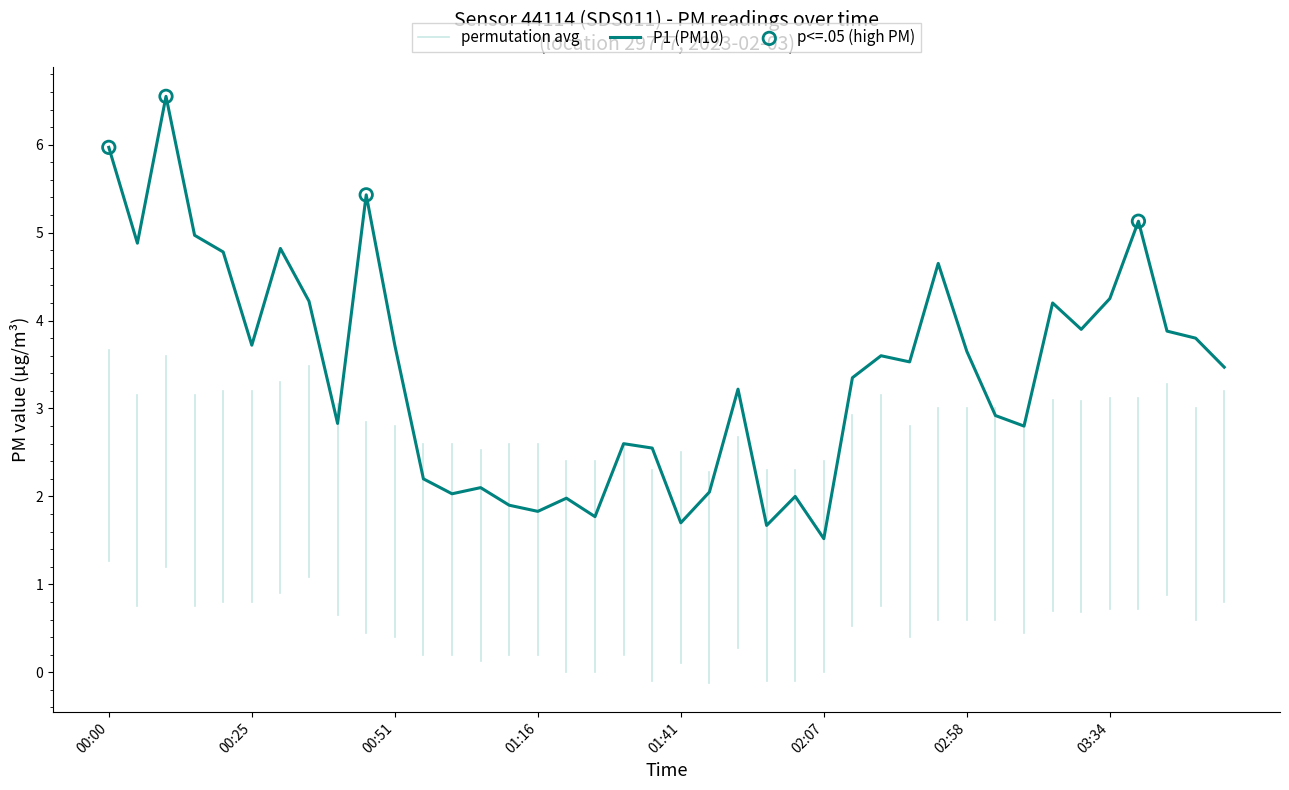

What is the change in value from 00:41 to 02:12?

+0.5